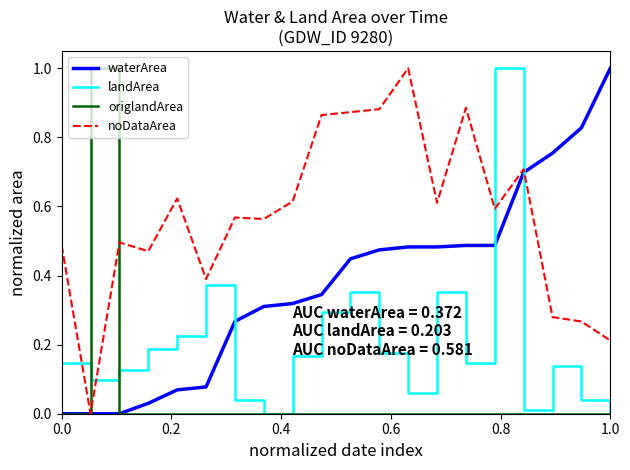

What is the maximum value shown in the chart?

1.0